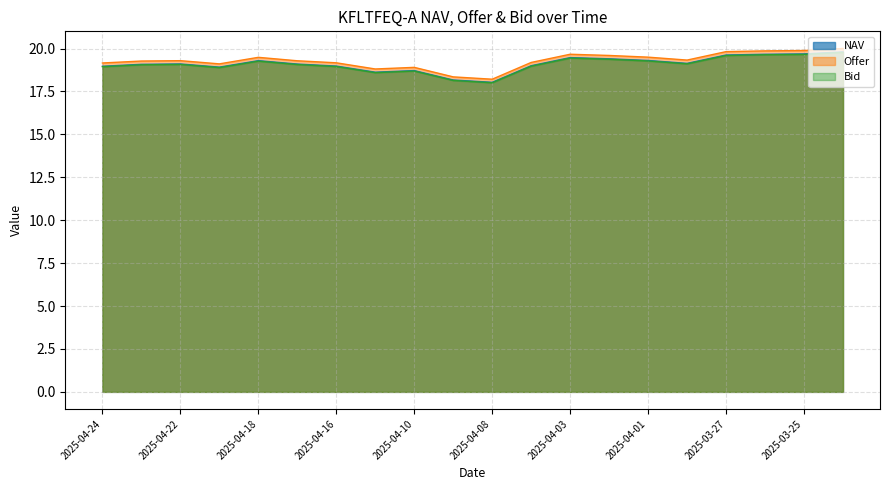

True or false: Offer has more than 2 interior local peaks.

True